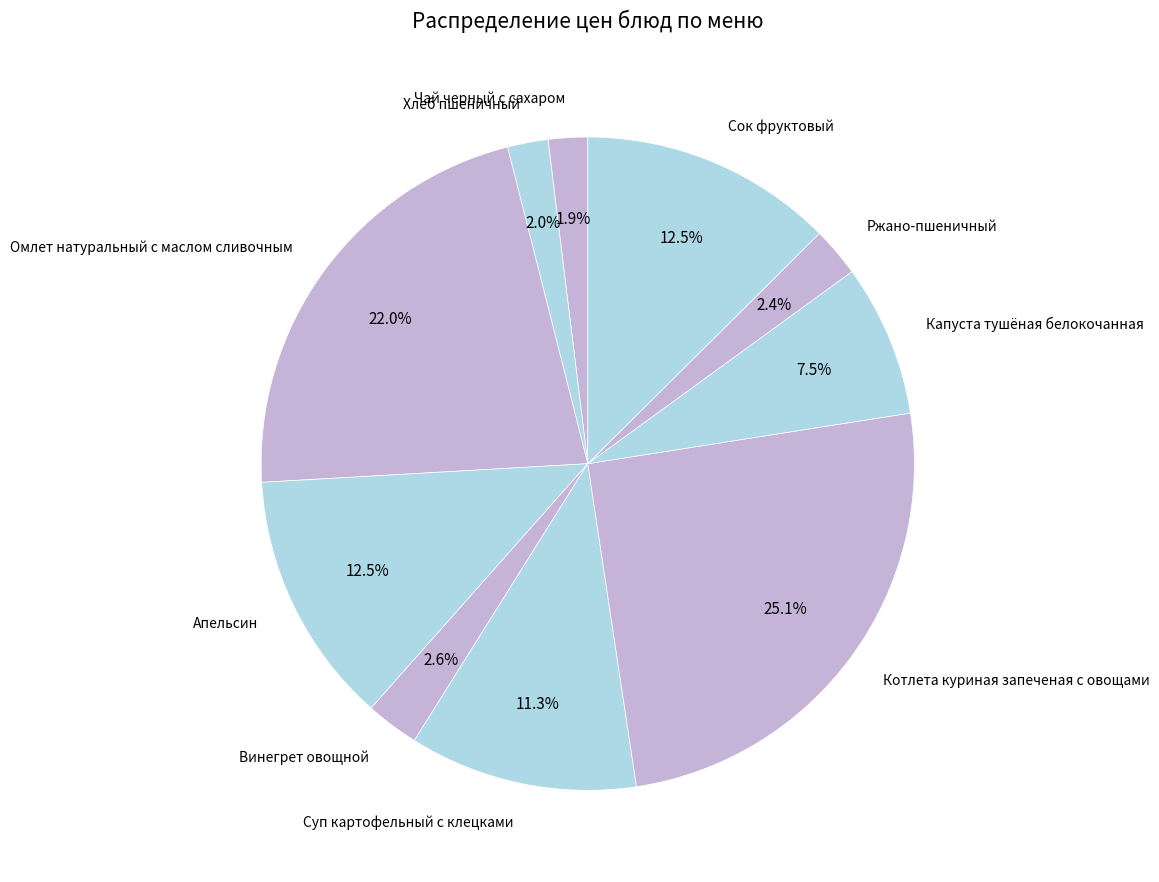

Count the number of slices in the pie.

10